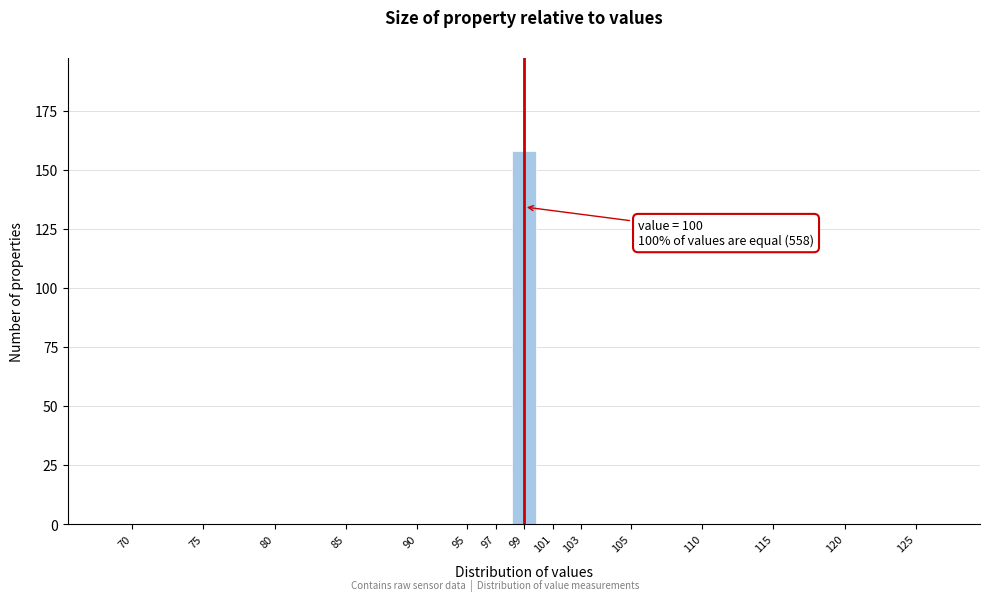

Reading left to right, what are all the values shown in this chart?

70=0	75=0	80=0	85=0	90=0	95=0	97=0	99=158	101=0	103=0	105=0	110=0	115=0	120=0	125=0